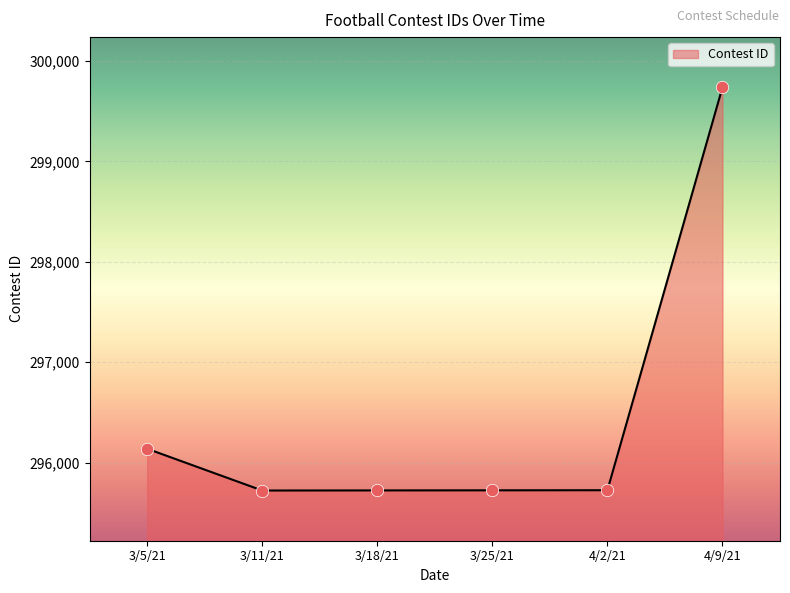

Approximately how many times larger is the value at 4/9/21 compared to 3/11/21?

1.0